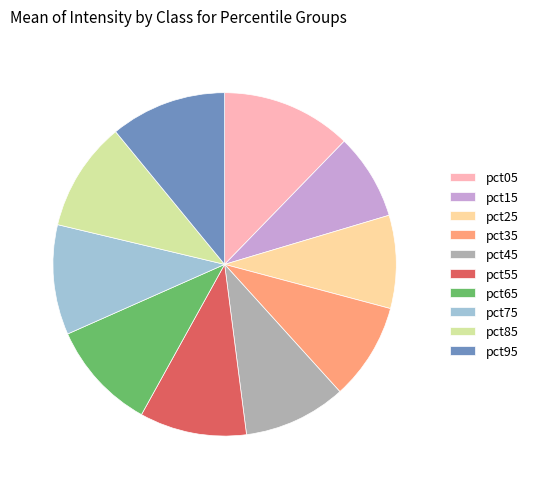

Which category has the biggest portion of the pie?

pct05